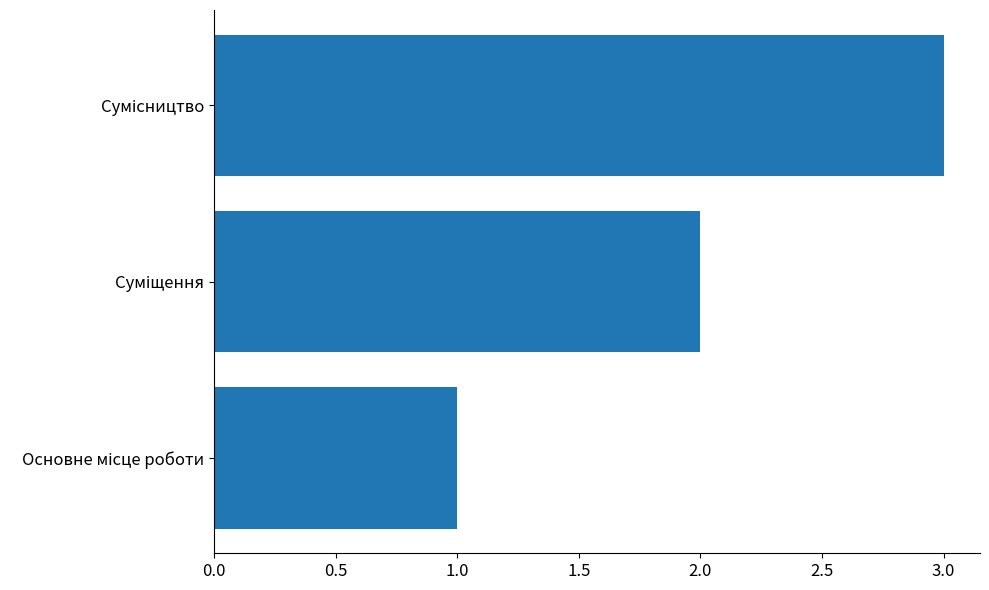

What is the maximum value shown in the chart?

3